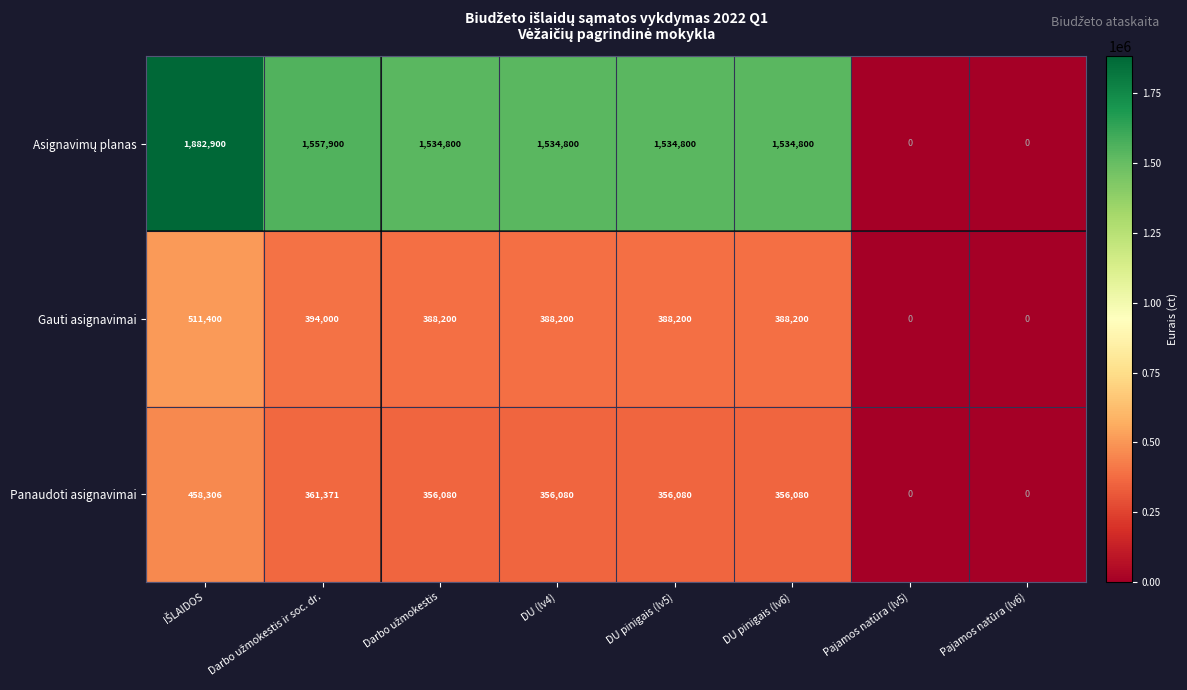

The Panaudoti asignavimai series shows 531627 at DU pinigais (lv5). True or false?

False